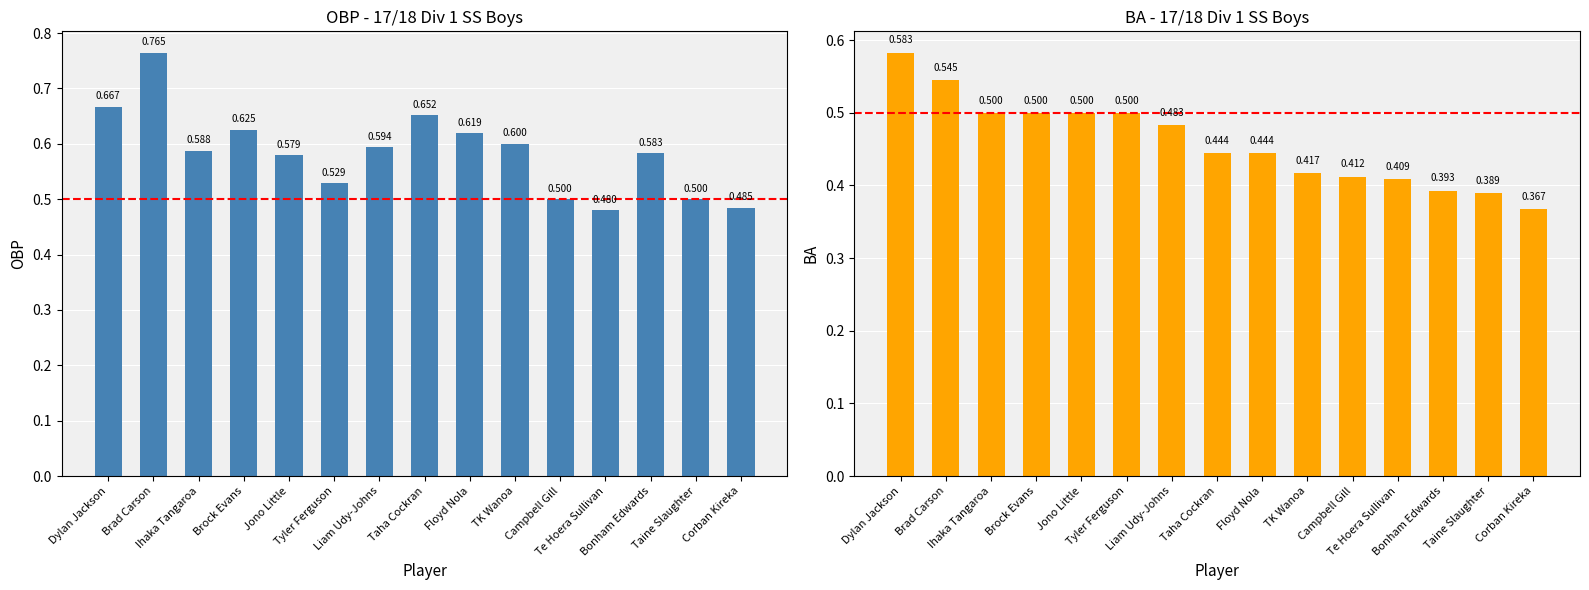

Where is OBP nearest to the value 0?

Te Hoera Sullivan